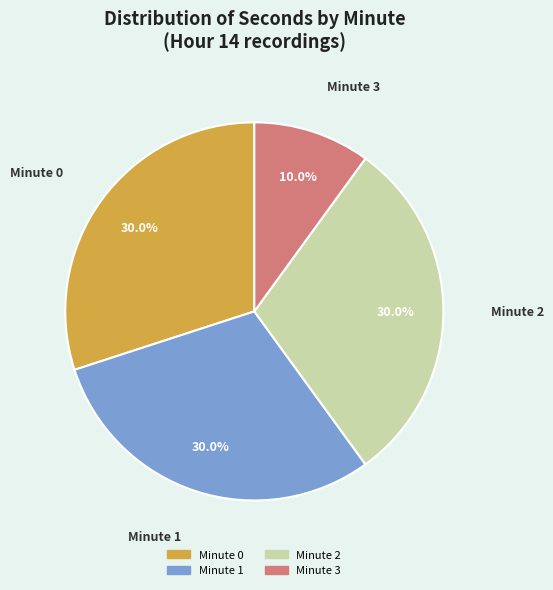

How many slices are in this pie chart?

4